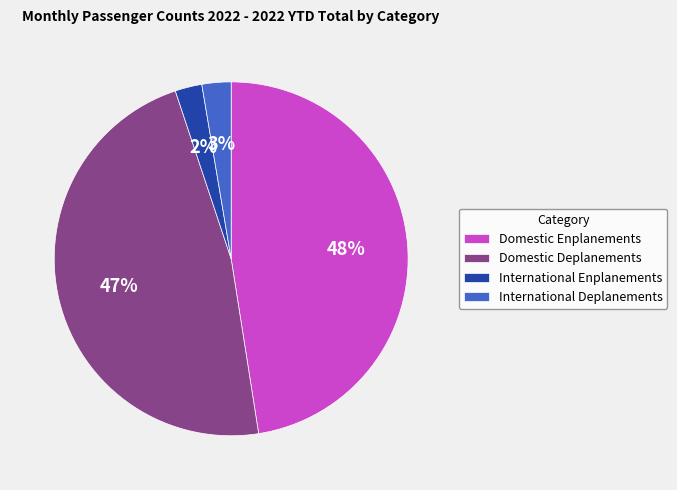

Count the number of slices in the pie.

4